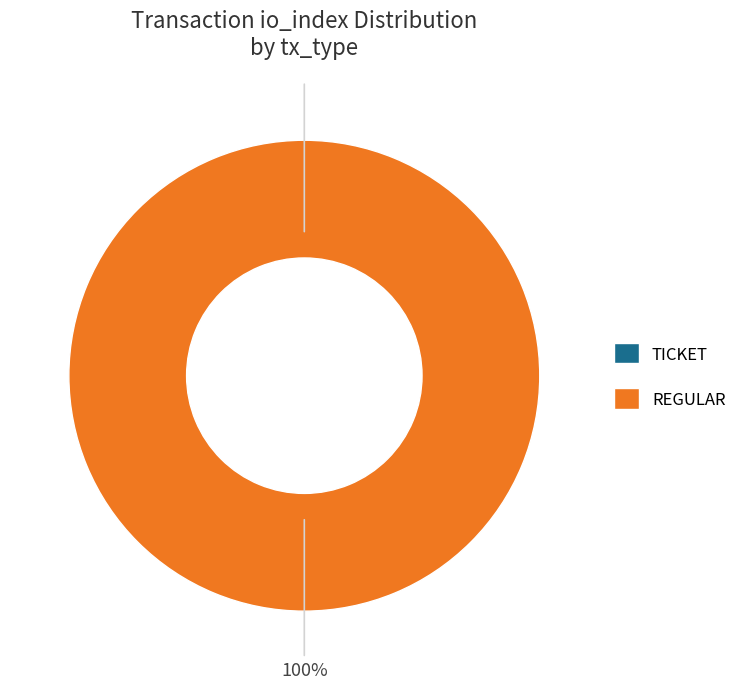

To the nearest percent, what portion does Regular represent?

100%